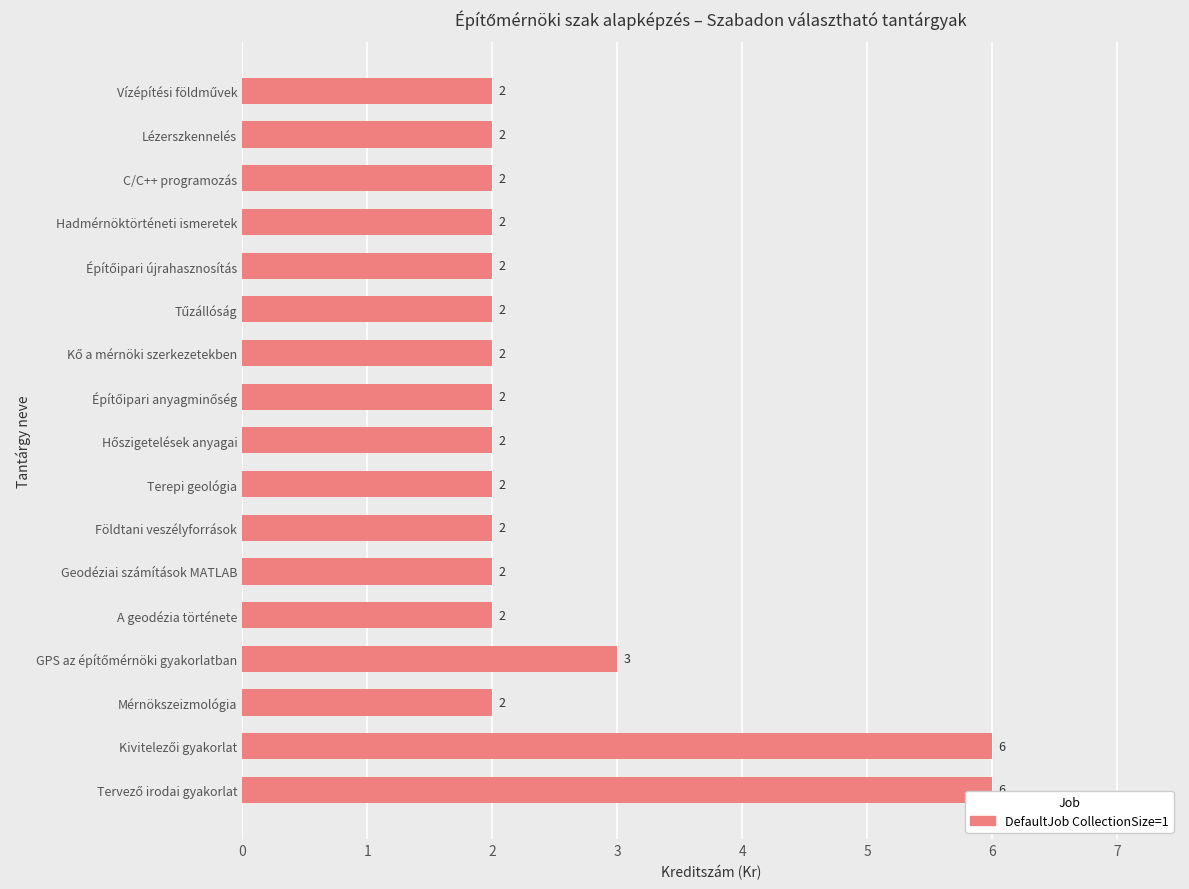

True or false: the data shows 0 at Geodéziai számítások MATLAB.

False